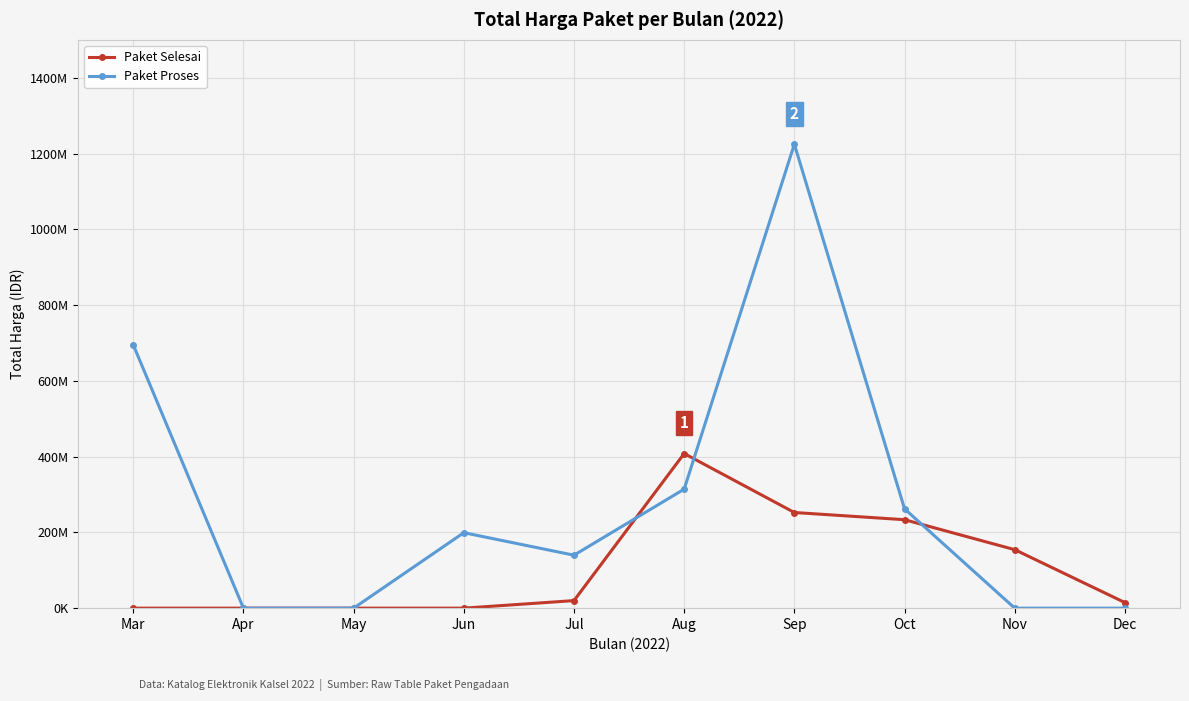

What are all the series names shown in the legend?

Paket Selesai, Paket Proses